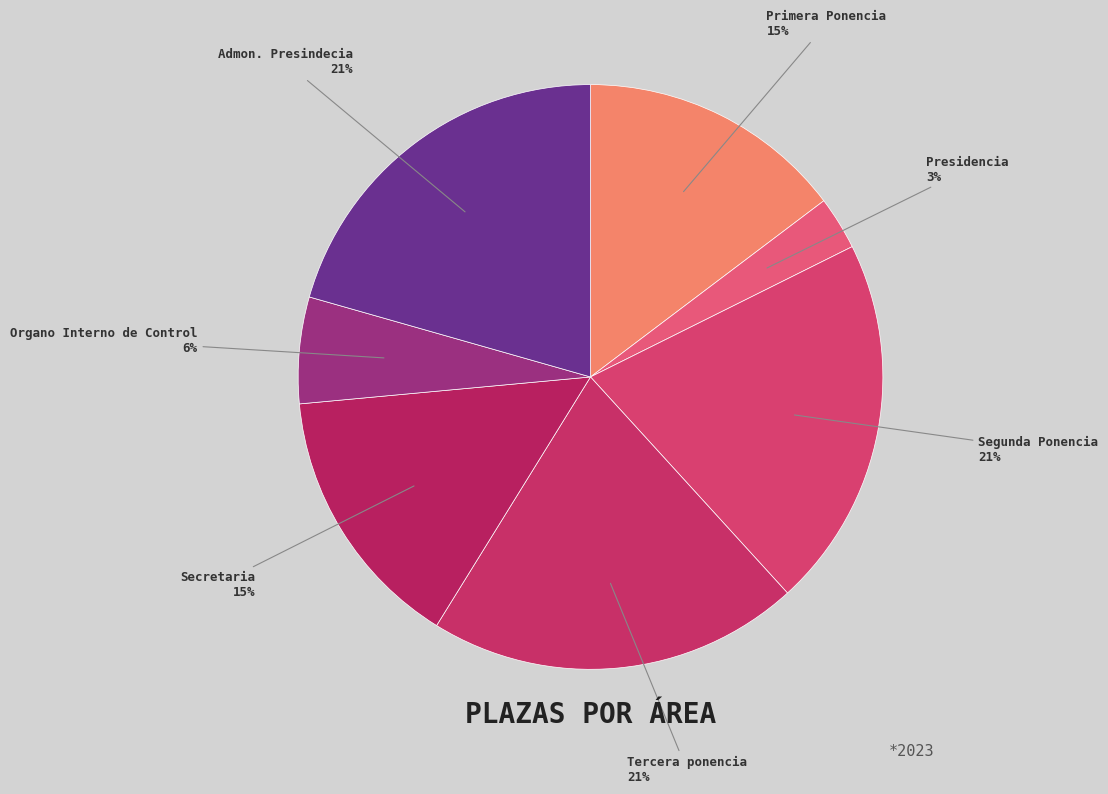

Count the number of slices in the pie.

7